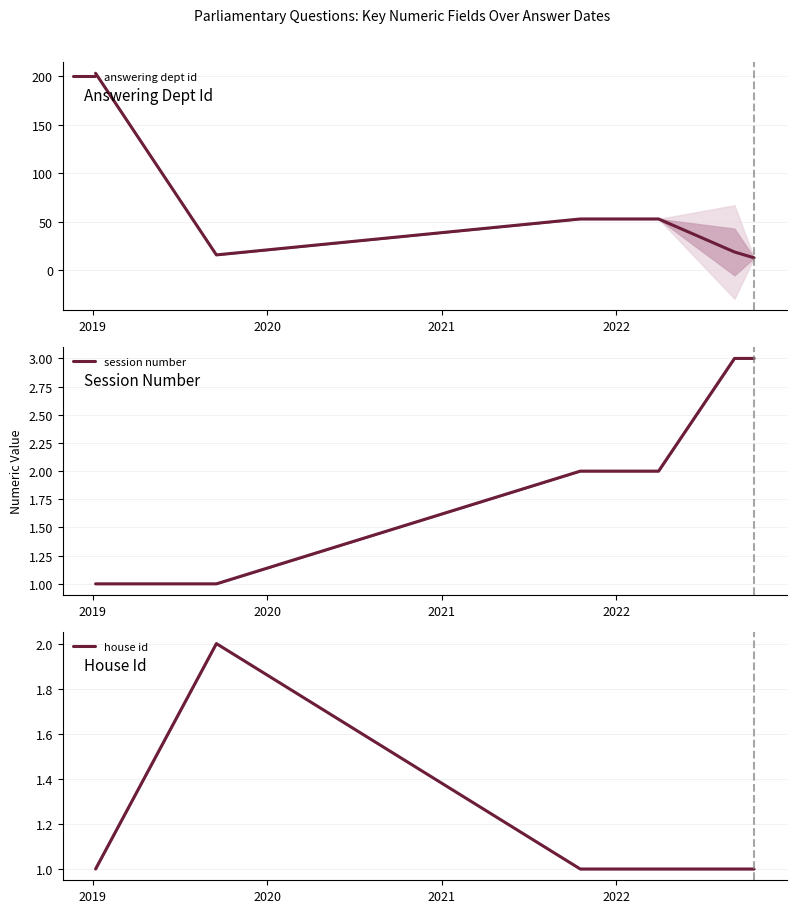

Reading left to right, extract all data points from this chart.

answering dept id: 203	16	53	53	53	53	19	13
session number: 1	1	2	2	2	2	3	3
house id: 1	2	1	1	1	1	1	1